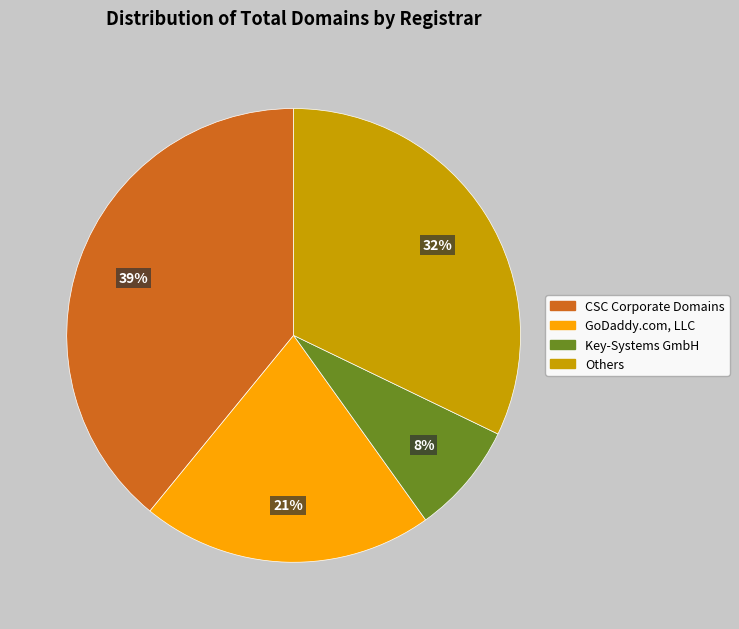

Is there a majority slice in this chart?

No